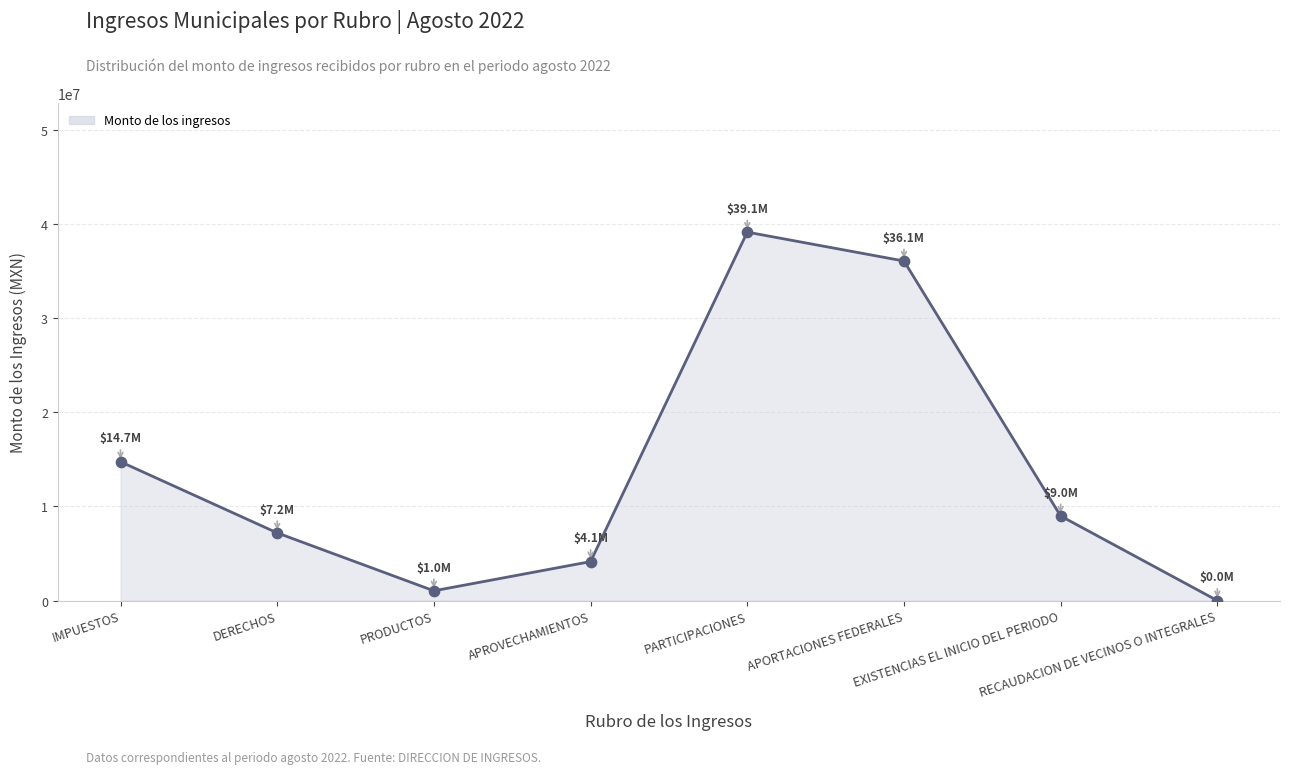

What is the change in value from IMPUESTOS to EXISTENCIAS EL INICIO DEL PERIODO?

-5757278.4